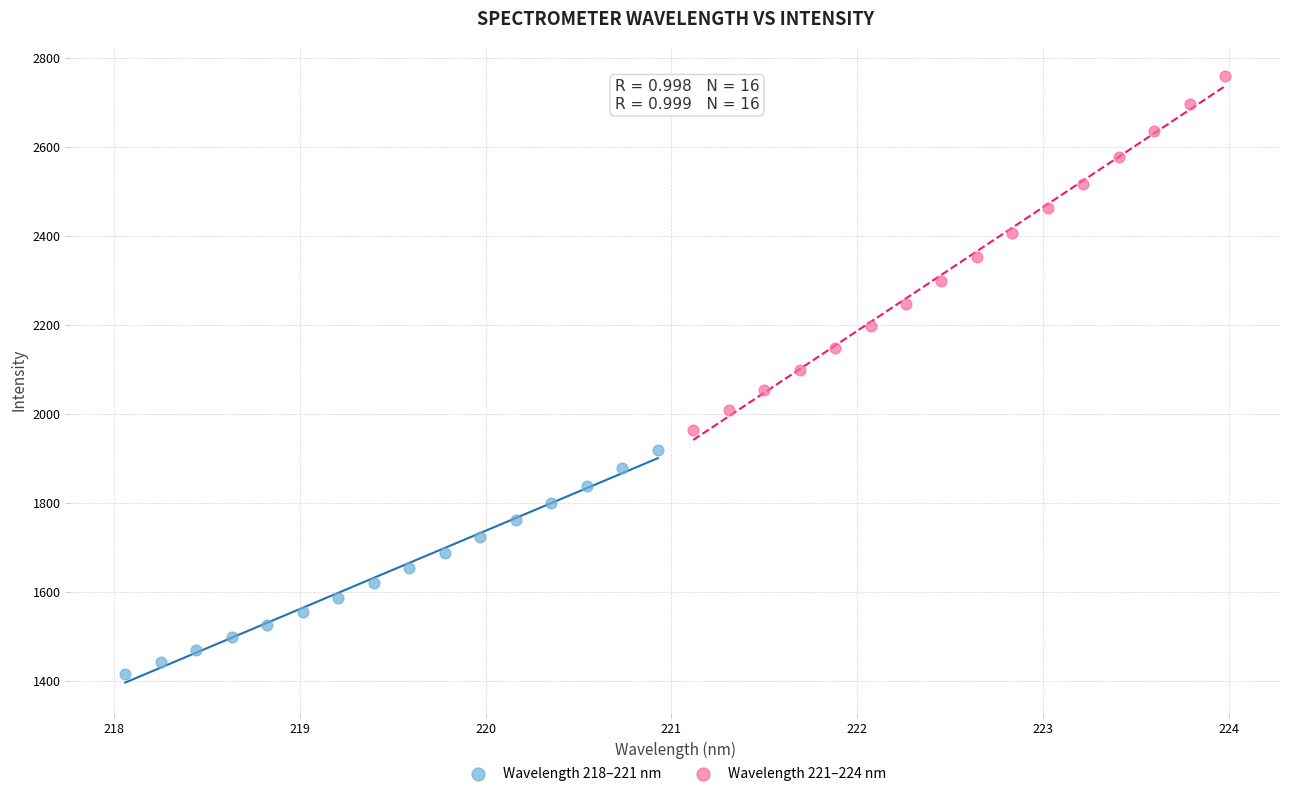

Which series has the widest spread of Y values?

Wavelength 221–224 nm